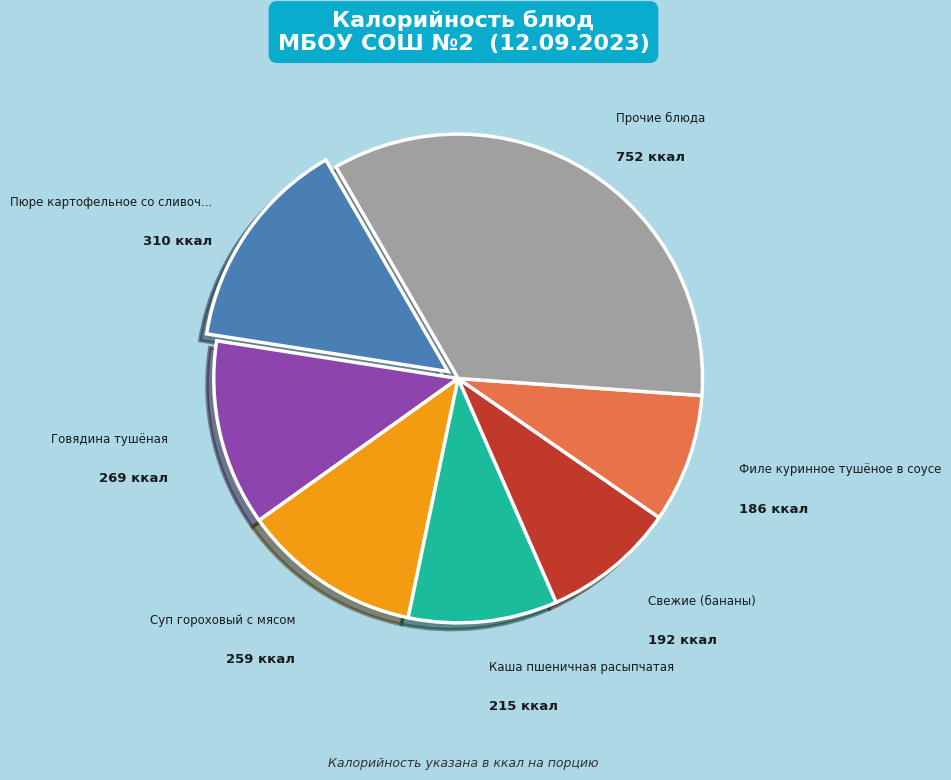

Is there any slice that represents more than half of the pie?

No